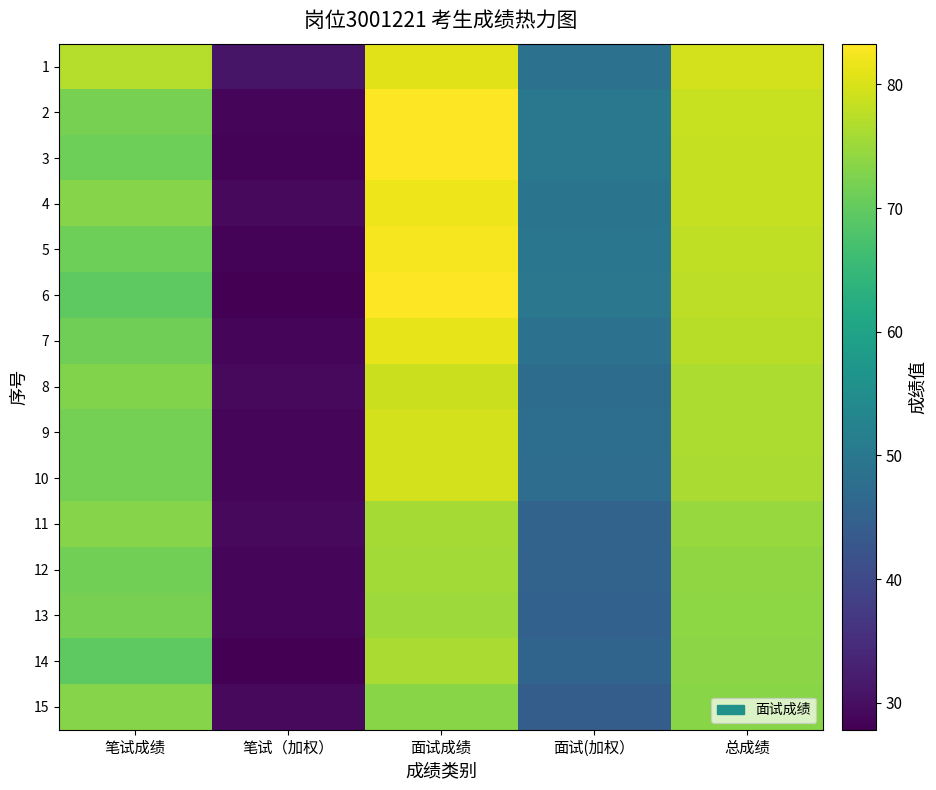

At which category is the sum across all series the highest?

面试成绩